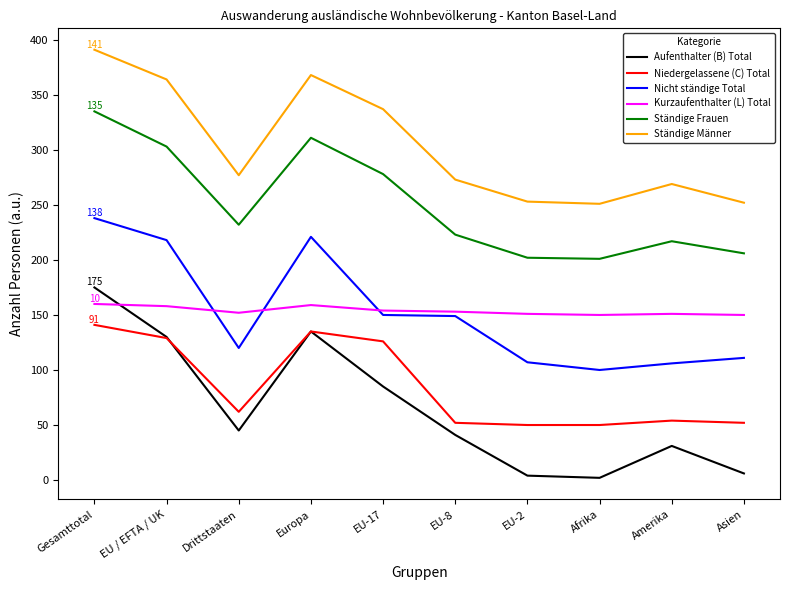

Is this an area chart (filled region under the line)?

No